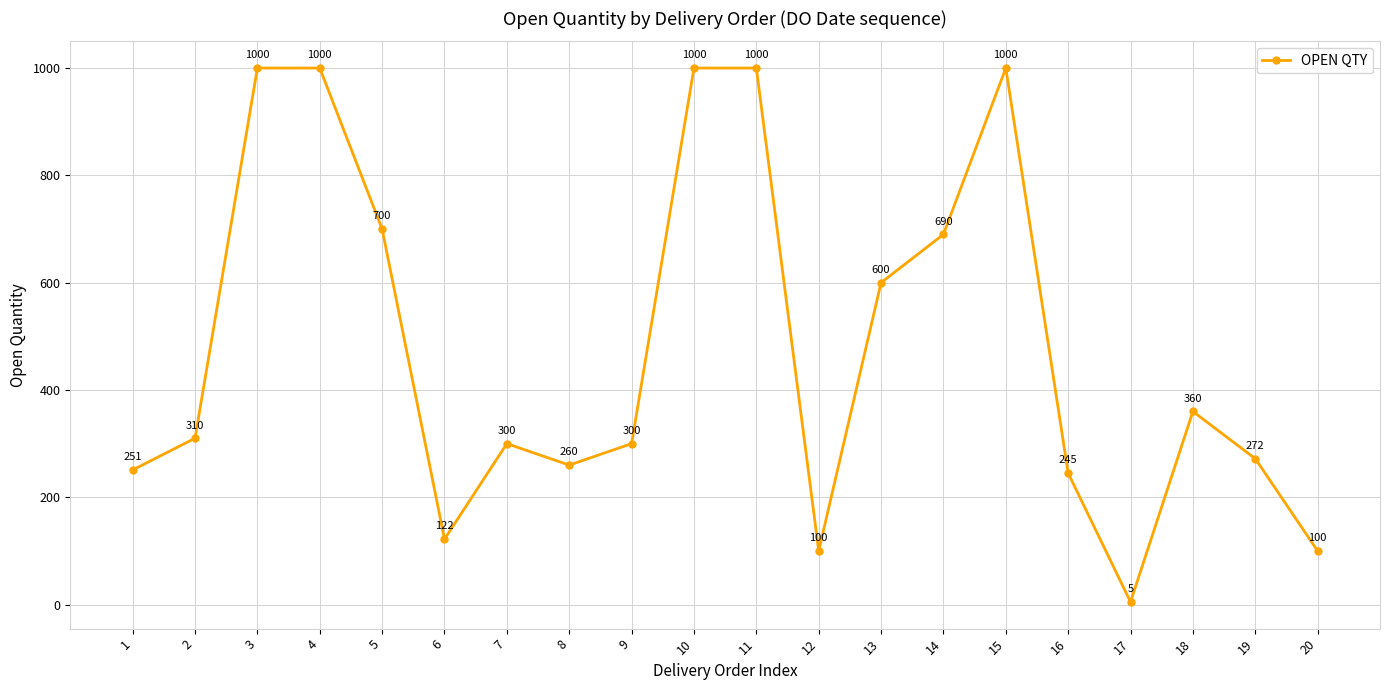

What is the smallest value displayed?

5